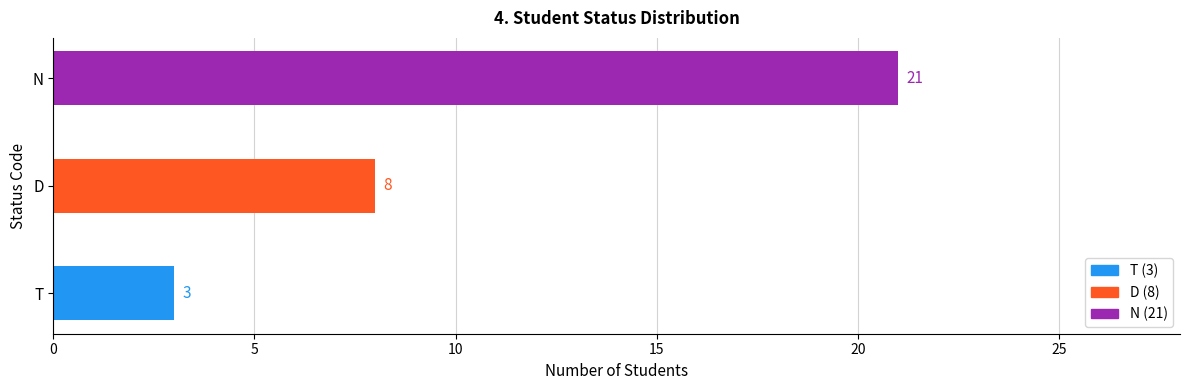

List the labels in order of value, largest first.

N, D, T